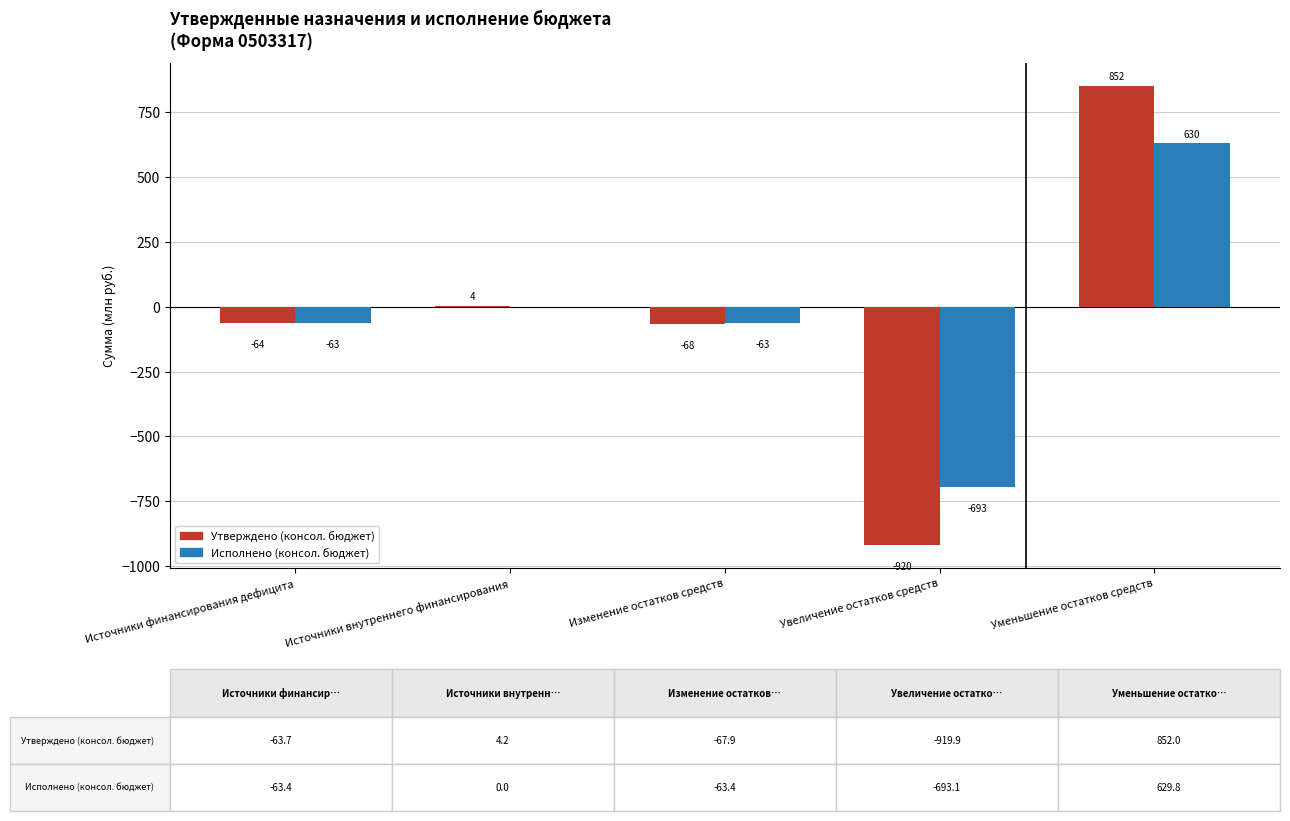

Is it true that Утверждено (консол. бюджет) equals -63.7 at Источники финансирования дефицита?

True